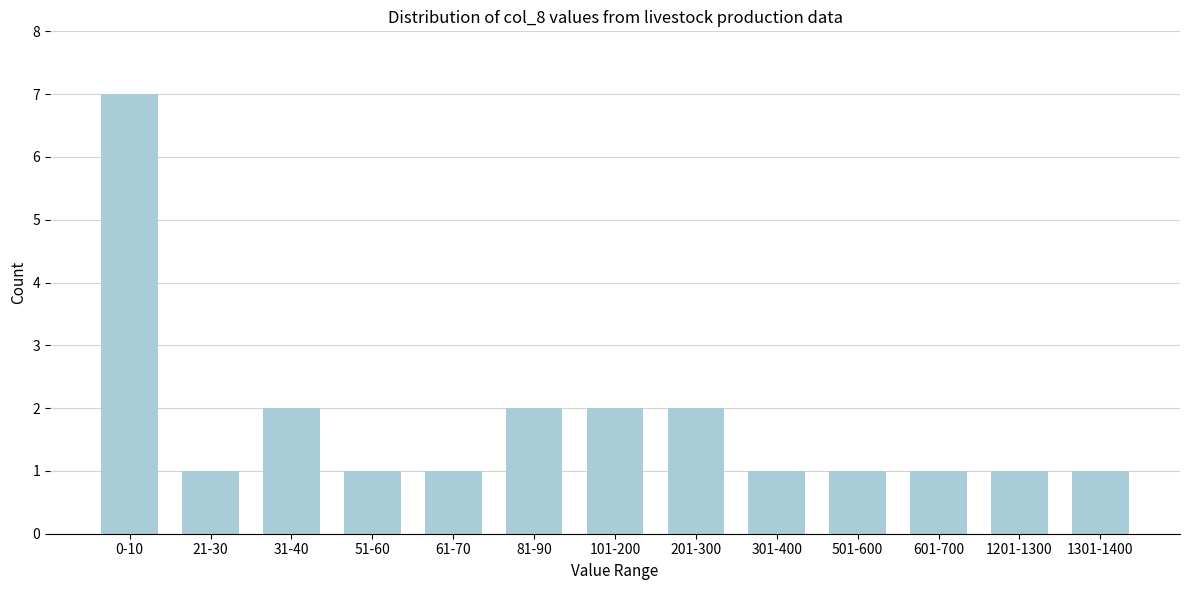

Reading left to right, list all the values displayed in this chart.

0-10=7	21-30=1	31-40=2	51-60=1	61-70=1	81-90=2	101-200=2	201-300=2	301-400=1	501-600=1	601-700=1	1201-1300=1	1301-1400=1